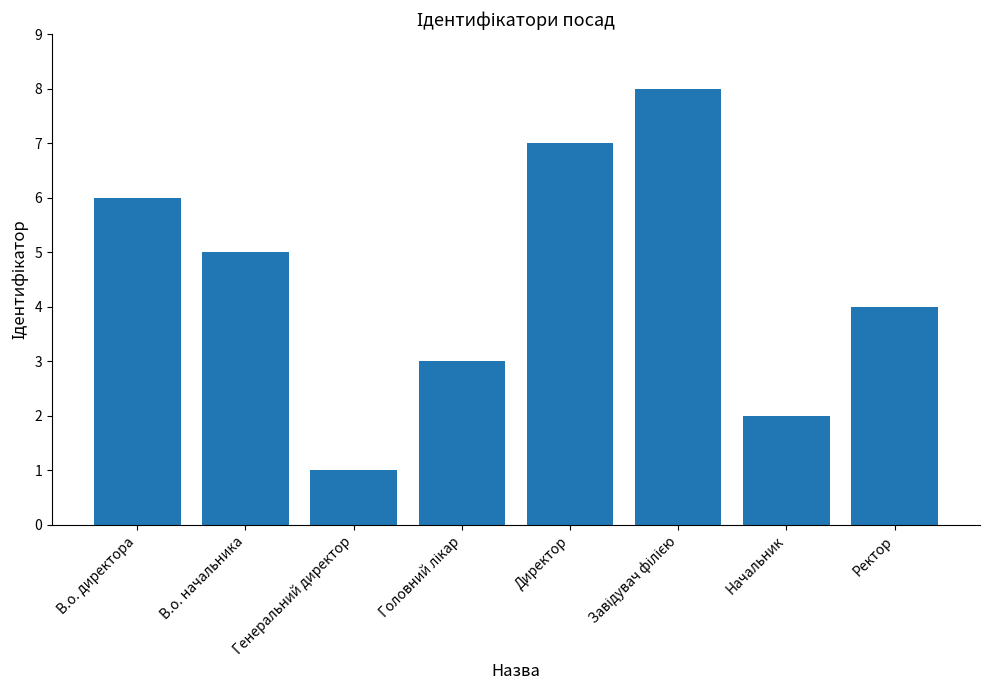

Count the values in the range 3 to 7.

5